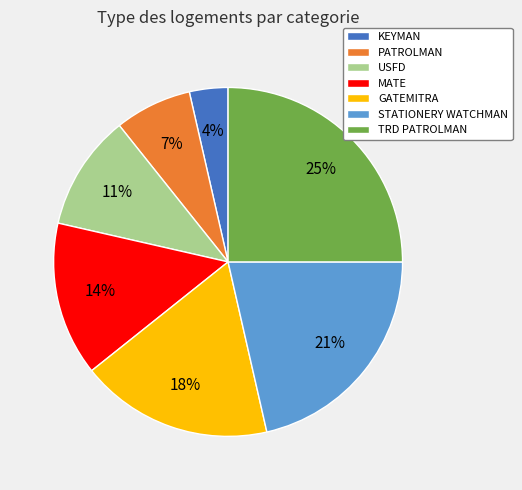

Which has a higher value, TRD PATROLMAN or USFD?

TRD PATROLMAN